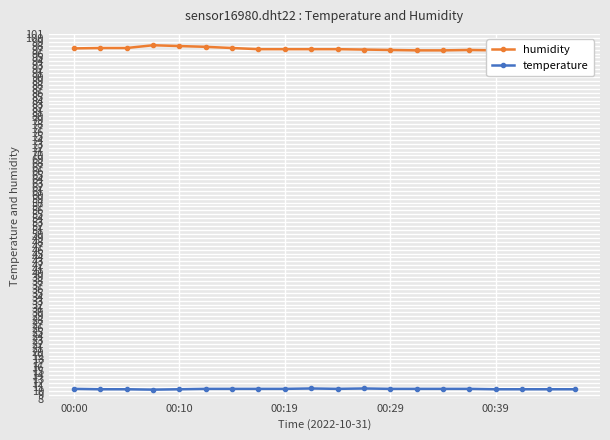

The temperature series shows 10.4 at 00:10. True or false?

True